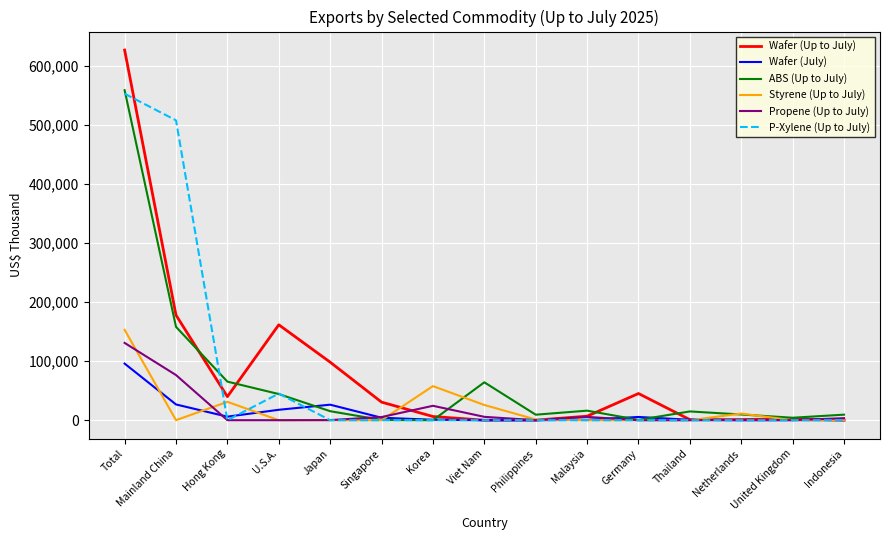

What is the greatest value displayed?

626134